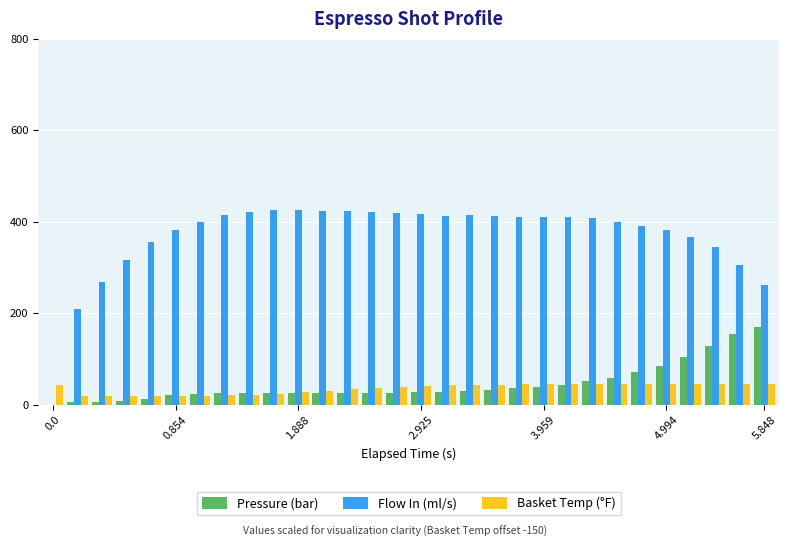

Which series has the largest total across all categories?

Flow In (ml/s)